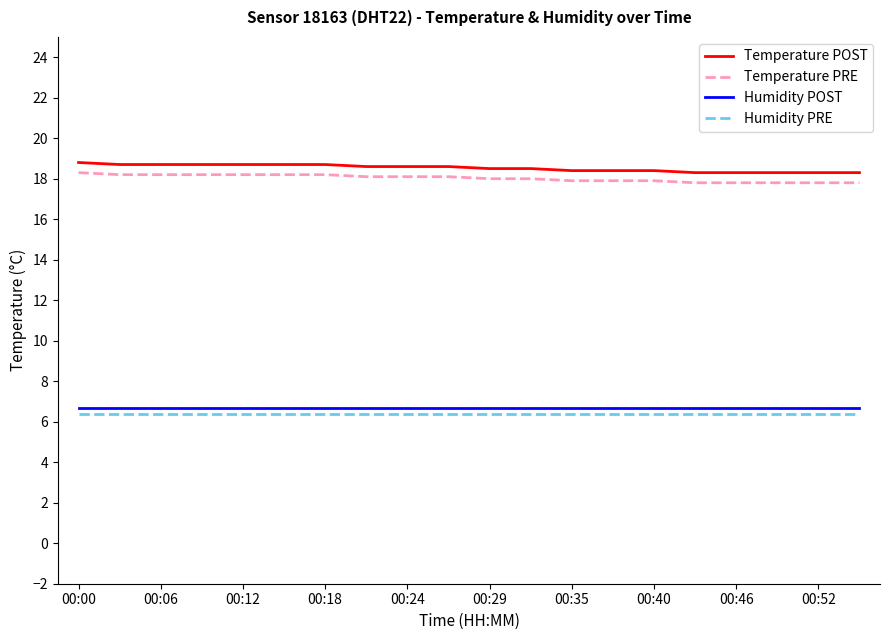

What is the highest value of the Humidity PRE series?

6.4